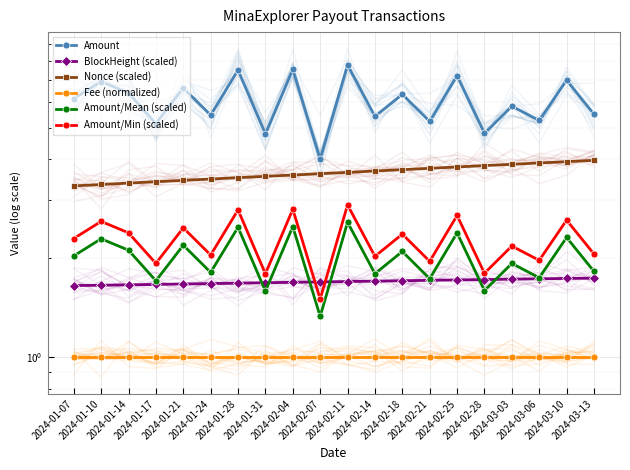

Reading right to left, extract all data points from this chart.

Amount: 5.5	7.0	5.3	5.8	4.8	7.2	5.2	6.3	5.4	7.8	4.0	7.5	4.8	7.5	5.5	6.6	5.1	6.4	6.9	6.1
BlockHeight (scaled): 1.7	1.7	1.7	1.7	1.7	1.7	1.7	1.7	1.7	1.7	1.7	1.7	1.7	1.7	1.7	1.7	1.7	1.7	1.7	1.6
Nonce (scaled): 4.0	3.9	3.9	3.9	3.8	3.8	3.8	3.7	3.7	3.7	3.6	3.6	3.6	3.5	3.5	3.5	3.4	3.4	3.4	3.3
Fee (normalized): 1.0	1.0	1.0	1.0	1.0	1.0	1.0	1.0	1.0	1.0	1.0	1.0	1.0	1.0	1.0	1.0	1.0	1.0	1.0	1.0
Amount/Mean (scaled): 1.8	2.3	1.7	1.9	1.6	2.4	1.7	2.1	1.8	2.6	1.3	2.5	1.6	2.5	1.8	2.2	1.7	2.1	2.3	2.0
Amount/Min (scaled): 2.1	2.6	2.0	2.2	1.8	2.7	2.0	2.4	2.0	2.9	1.5	2.8	1.8	2.8	2.0	2.5	1.9	2.4	2.6	2.3